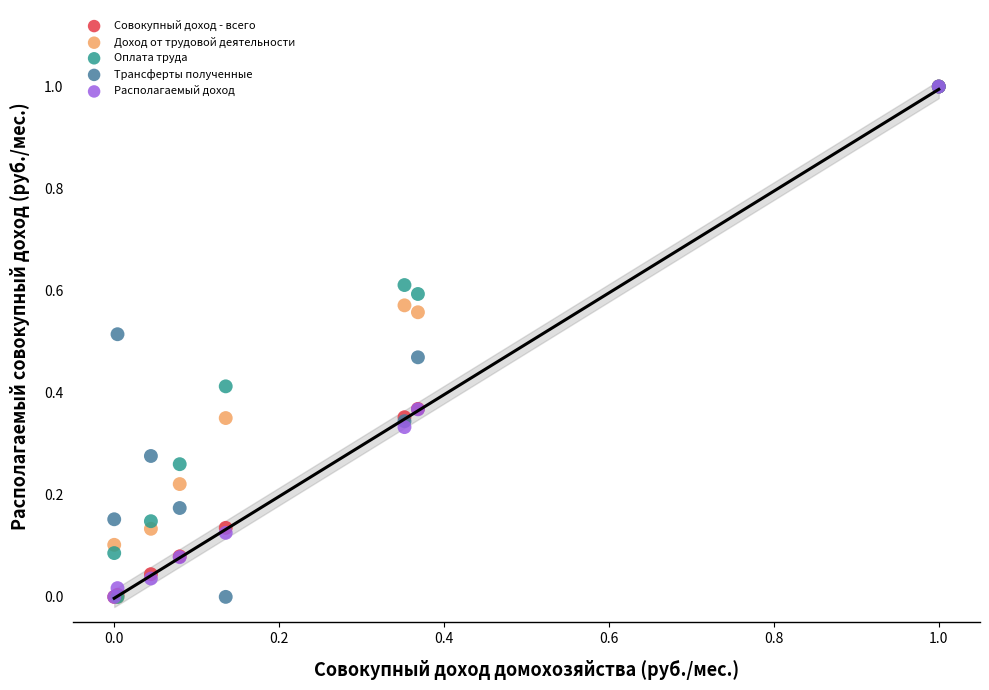

What are all the series names shown in the legend?

Совокупный доход - всего, Доход от трудовой деятельности, Оплата труда, Трансферты полученные, Располагаемый доход